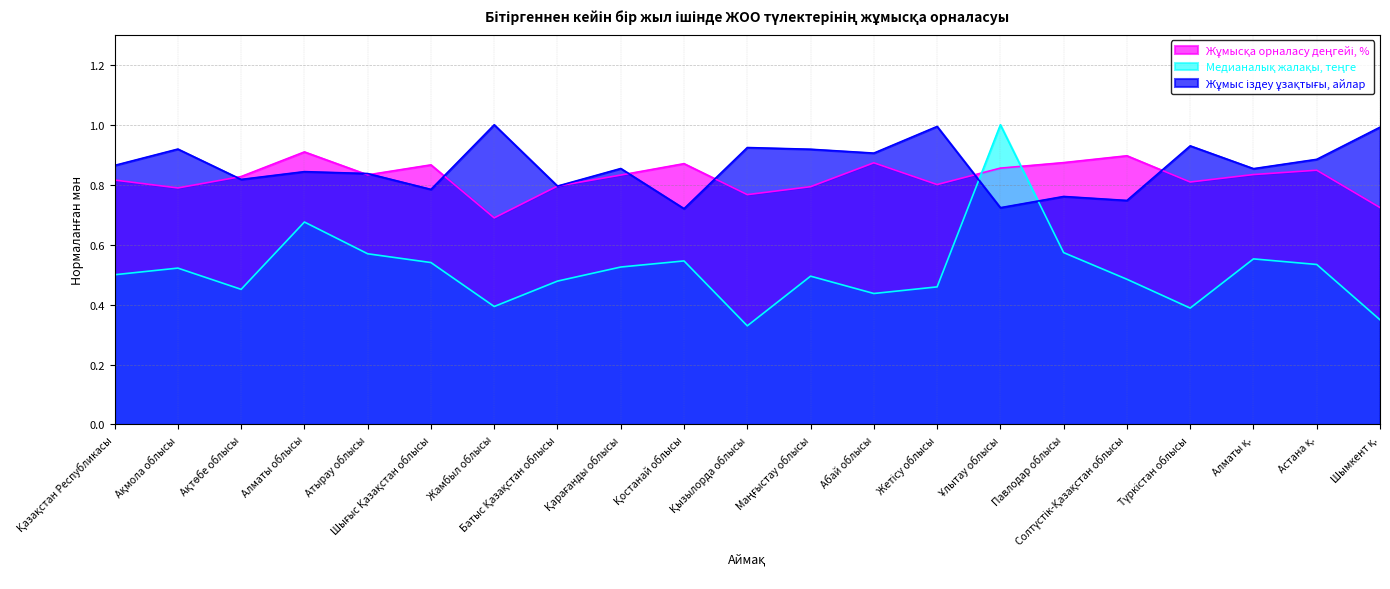

Count the number of data series in this chart.

3